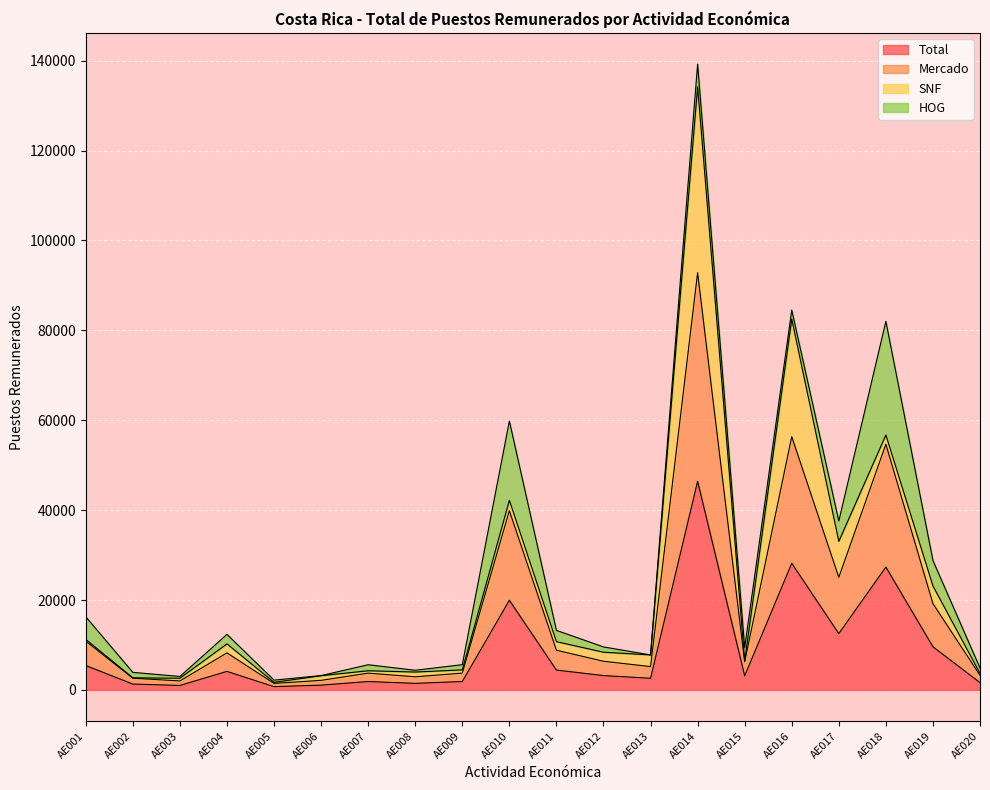

At which label is Total closest to 23565?

AE010